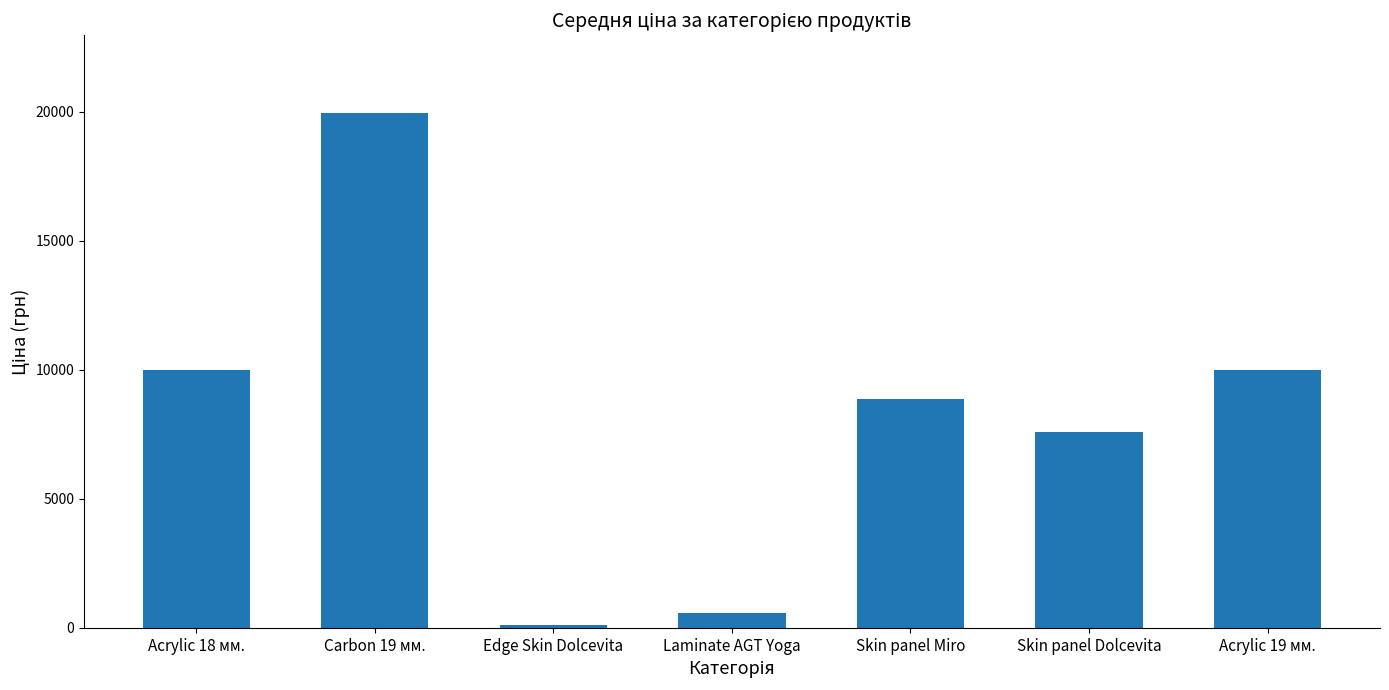

What is the difference between the maximum and second lowest values?

19374.3